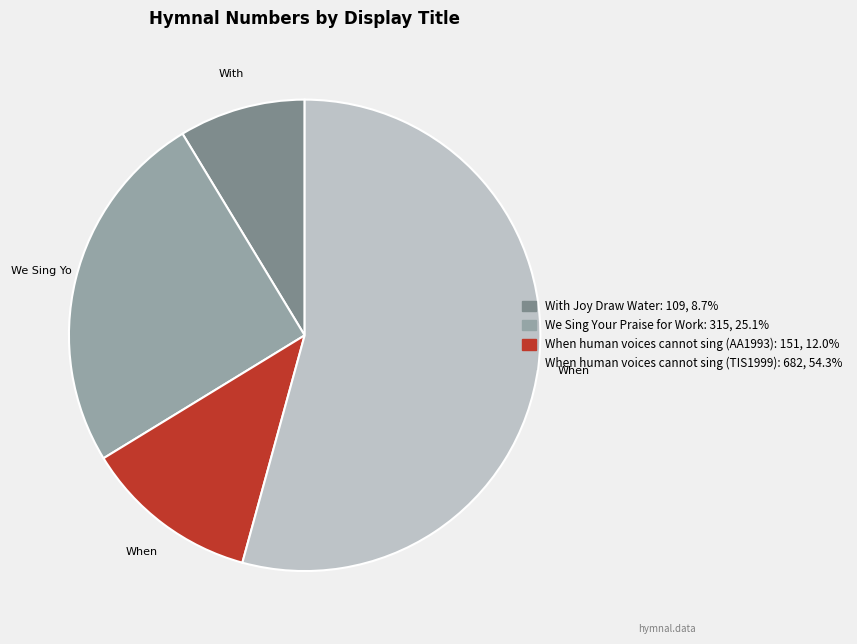

What is the smallest slice in the pie chart?

With Joy Draw Water